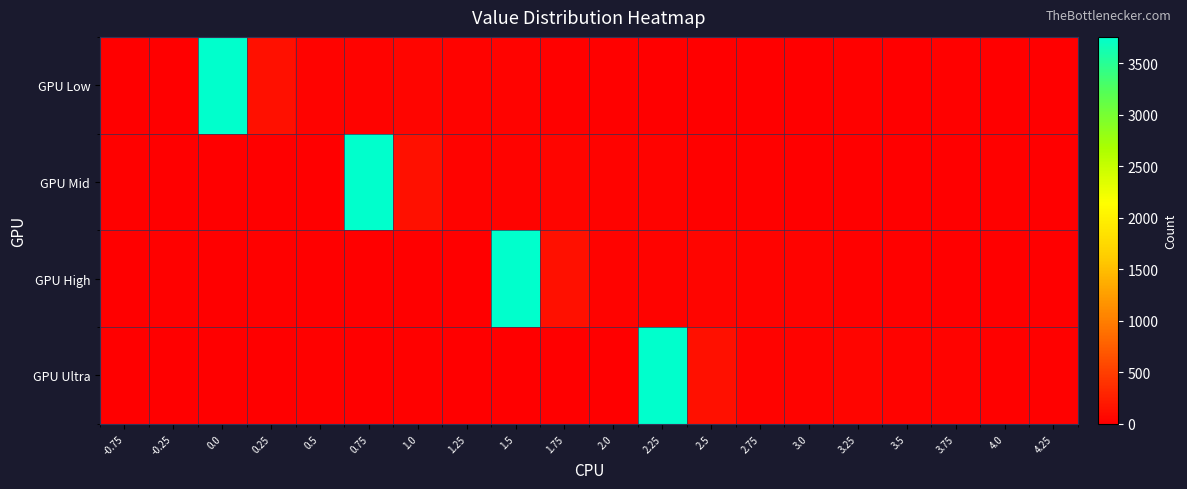

What is the total value across all series at -0.25?

50